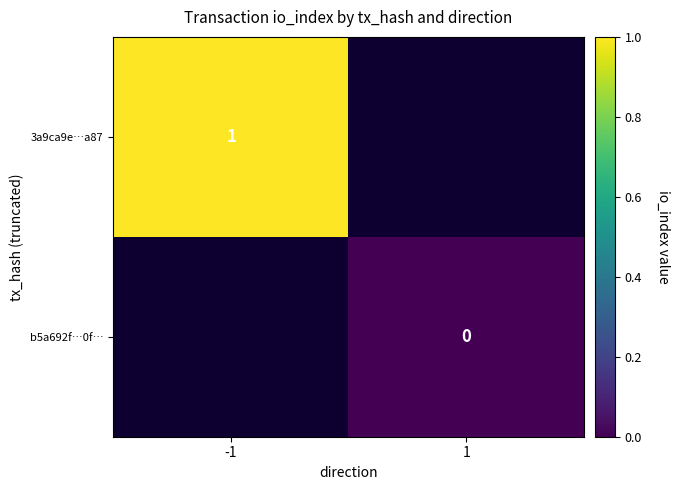

Count the number of data series in this chart.

2